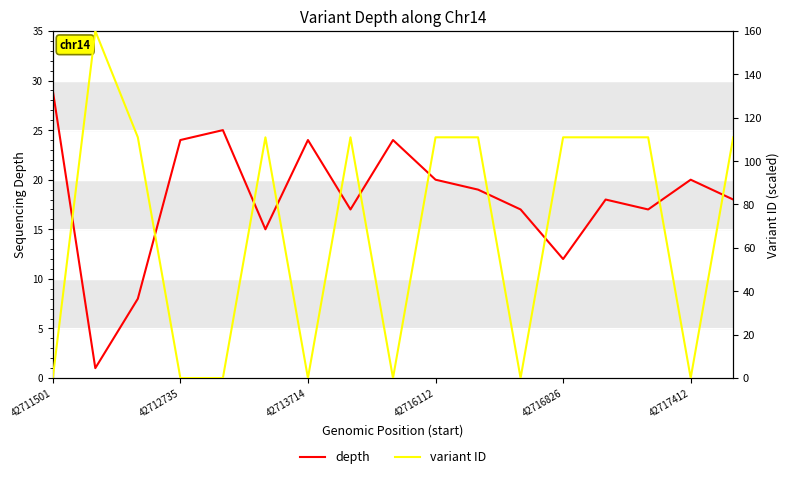

What is the maximum value for depth?

29